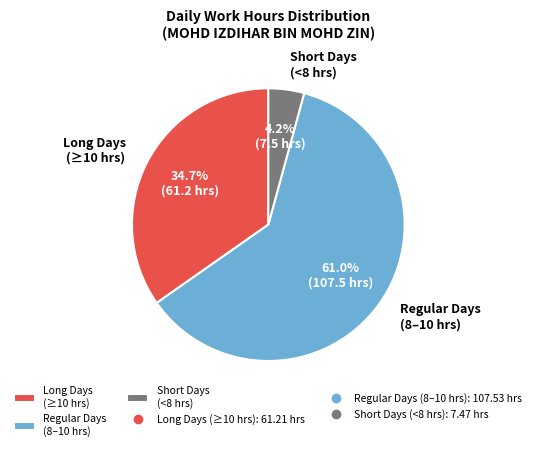

Which has a higher value, Short Days (<8 hrs) or Long Days (≥10 hrs)?

Long Days (≥10 hrs)